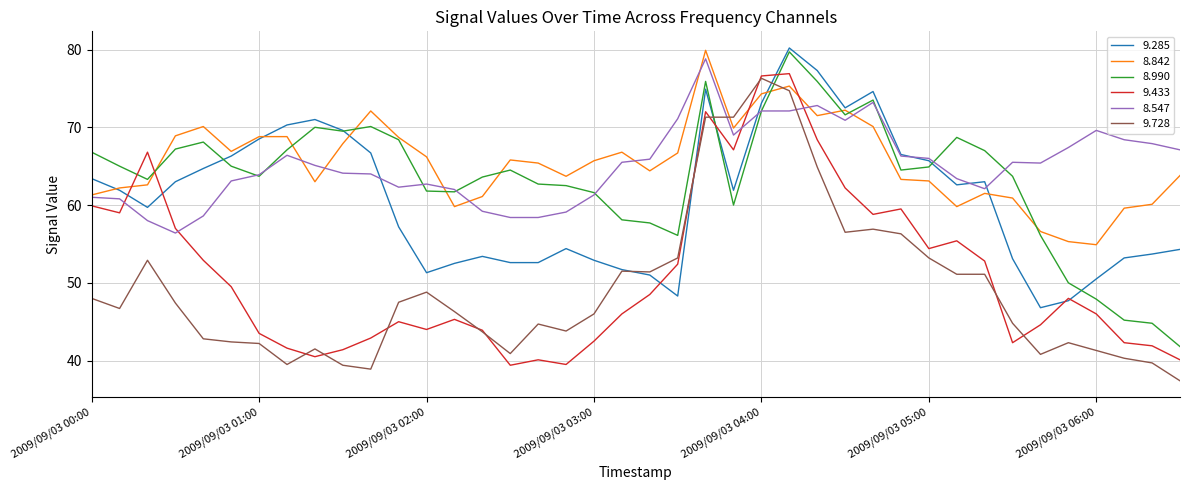

What are all the series names shown in the legend?

9.285, 8.842, 8.990, 9.433, 8.547, 9.728